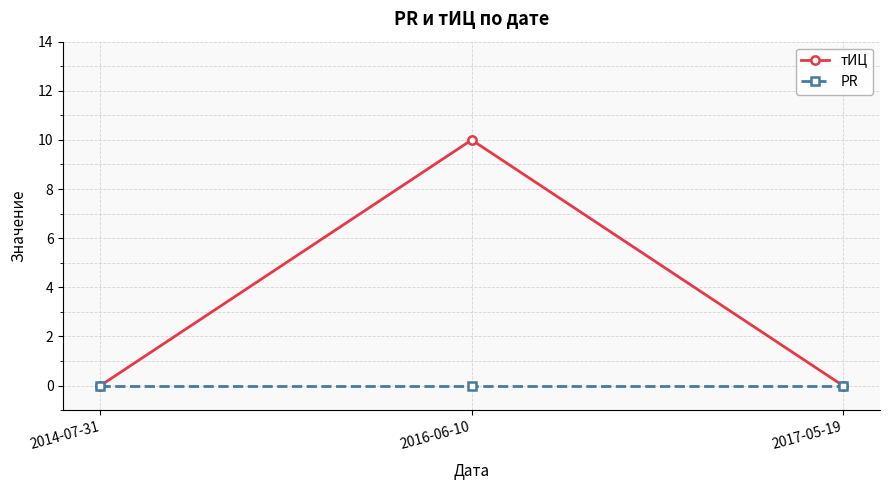

What is the label of the 2nd point from the left?

2016-06-10